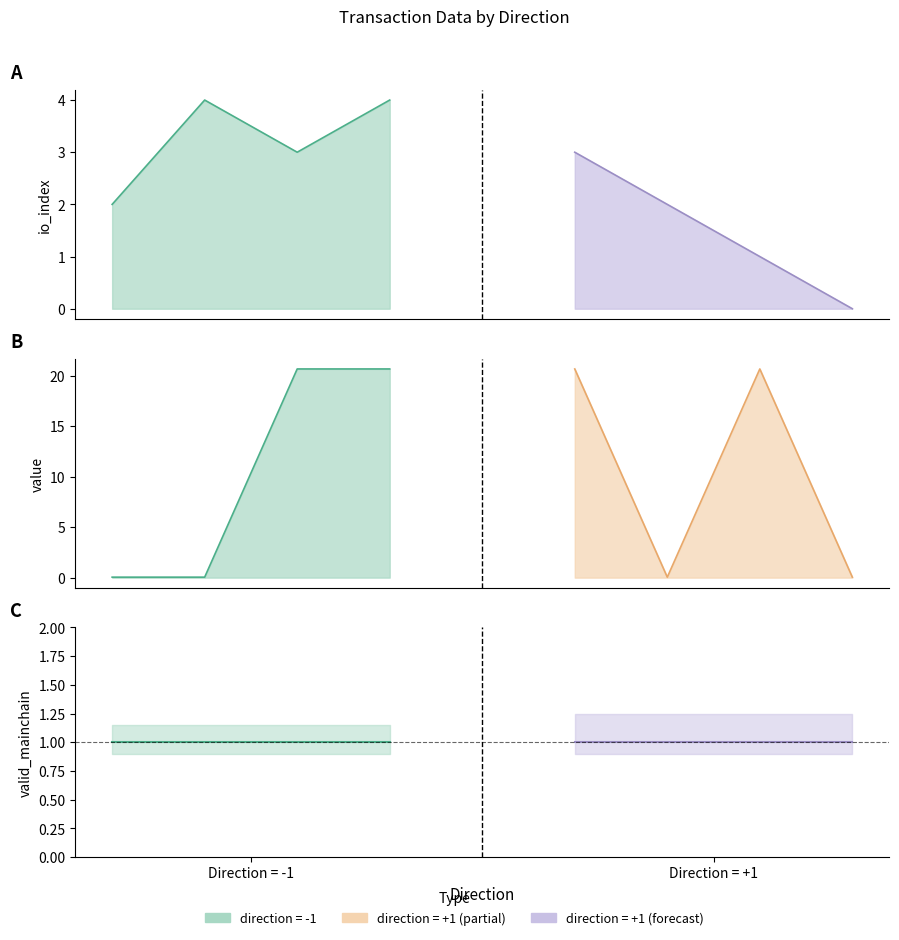

Is it true that value equals 0.0 at 1?

True